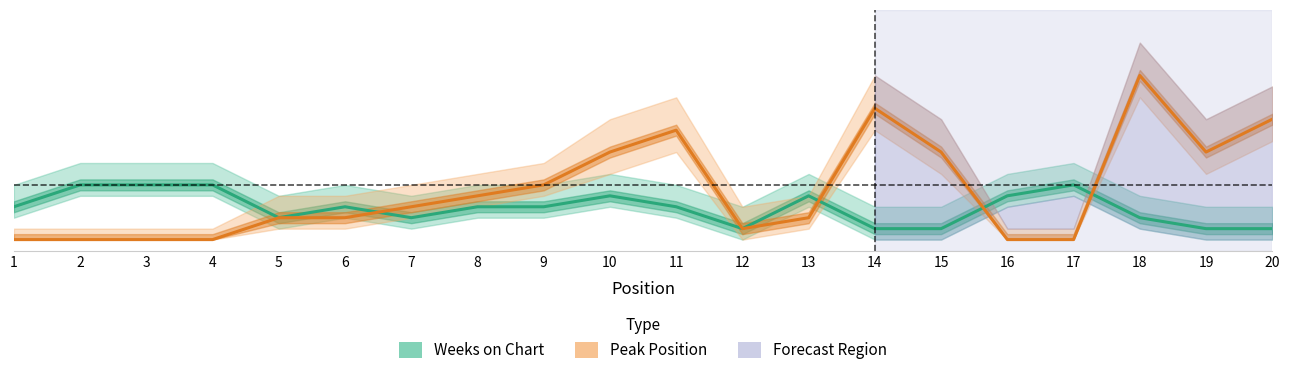

Which category has the highest value in the Weeks on Chart series?

2